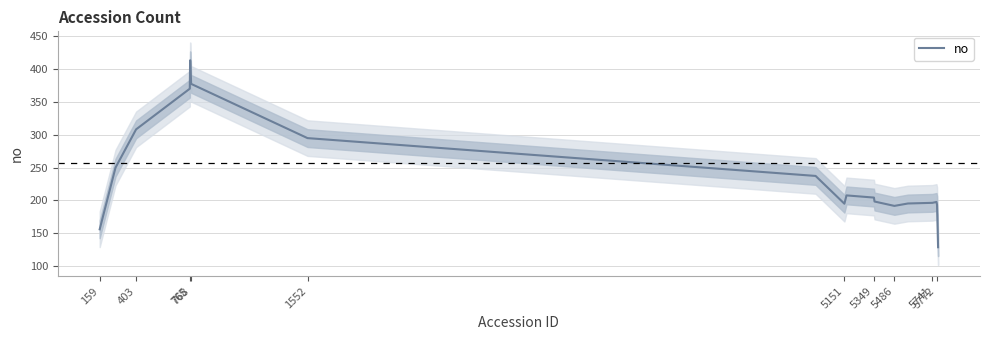

Reading left to right, list all the values displayed in this chart.

156.0	250.0	308.3	370.3	413.3	413.7	402.7	377.7	295.0	237.3	195.0	207.7	204.3	198.3	191.7	195.3	196.3	197.7	193.3	128.7